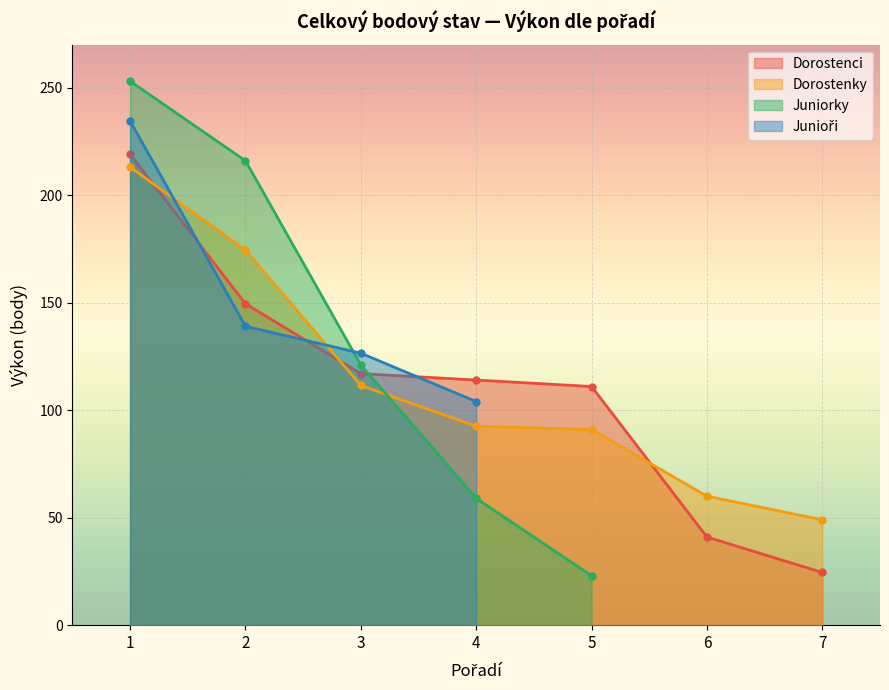

What is the average value of the Dorostenky series?

113.1